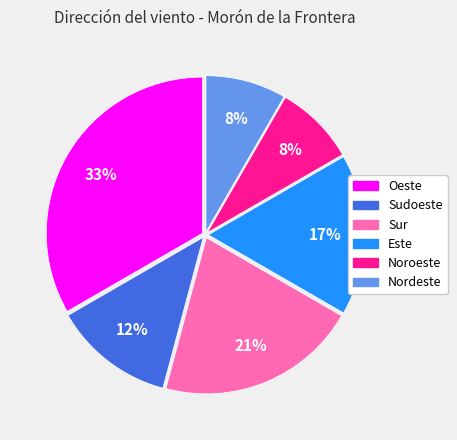

To the nearest percent, what portion does Oeste represent?

33%